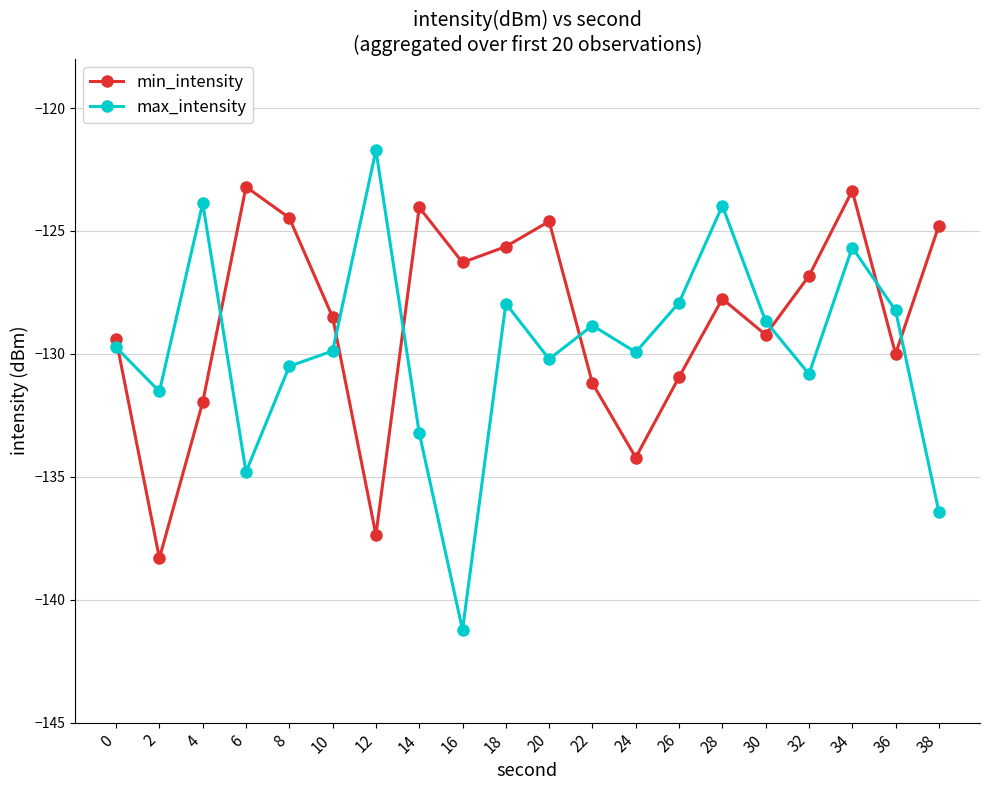

Which series changed the most between 14 and 22?

min_intensity